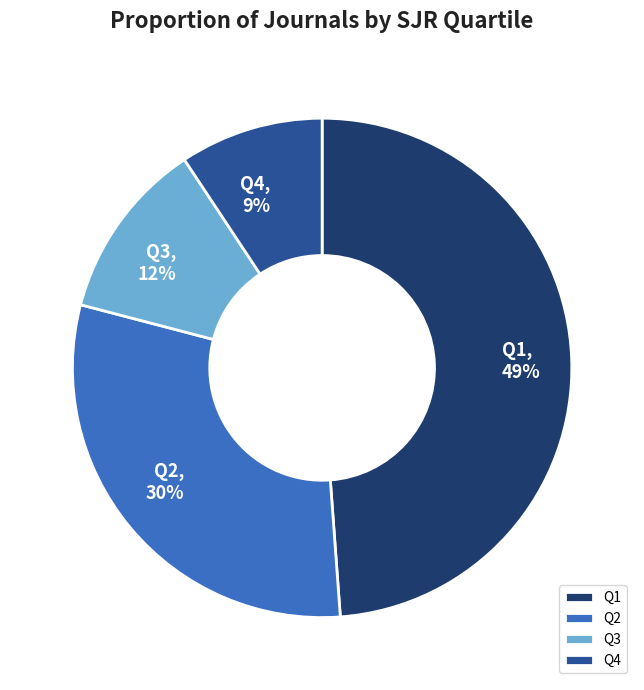

Does Q4 account for over 50% of the chart?

No